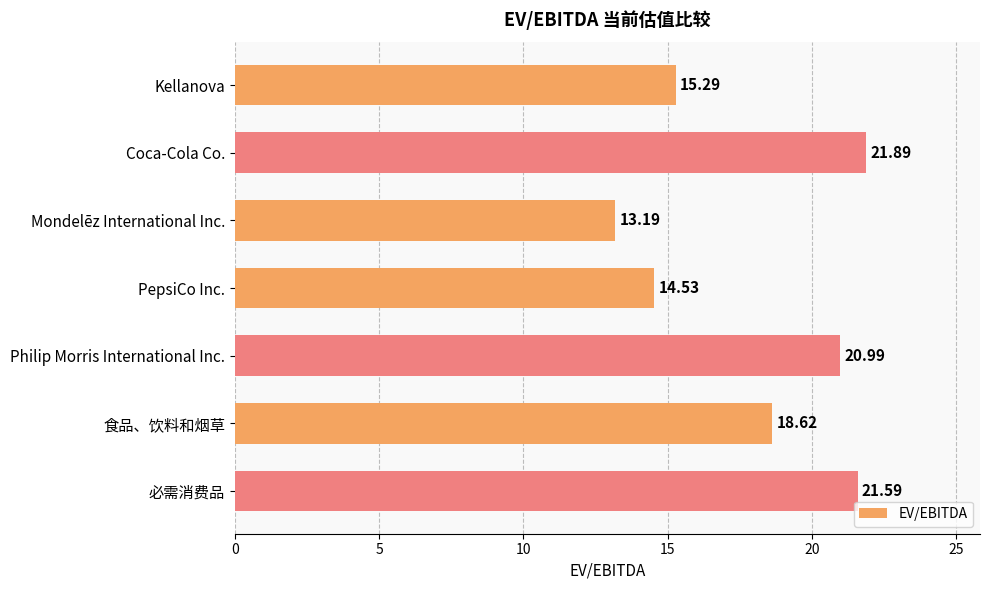

What is the sum of all values?

126.1